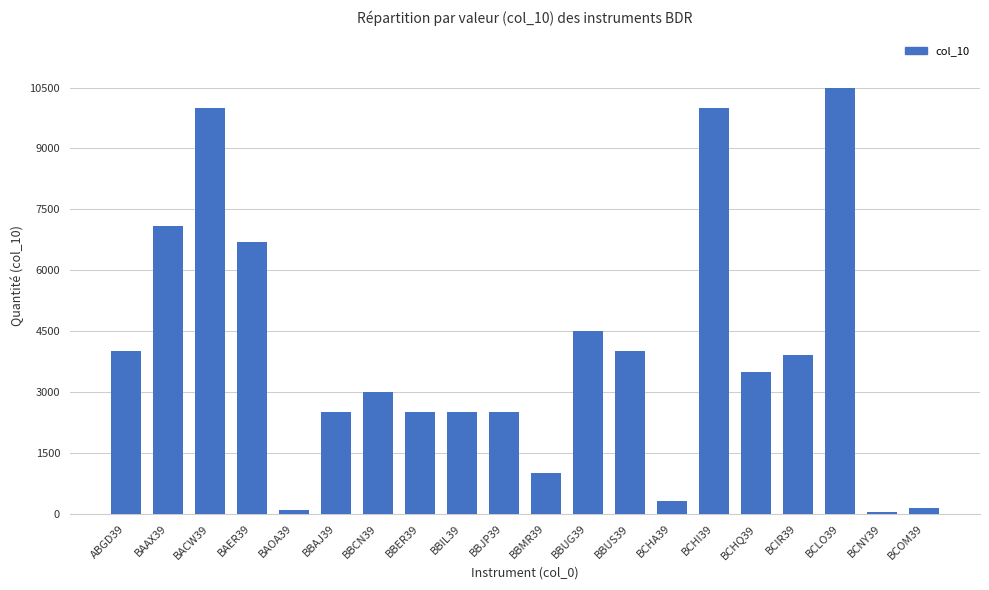

Approximately how many times larger is the value at BCOM39 compared to BBCN39?

0.1